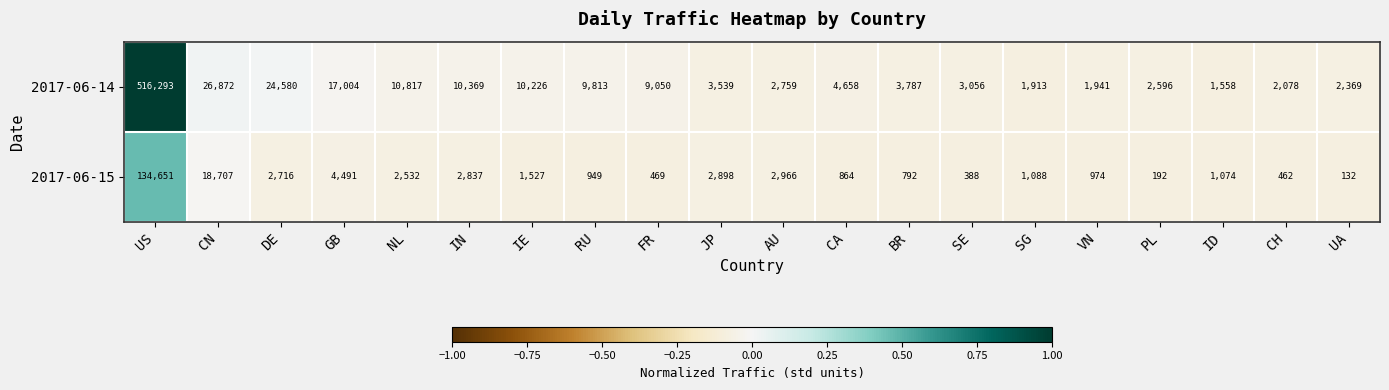

What is the sum of the 2017-06-14 values at RU and UA?

12182